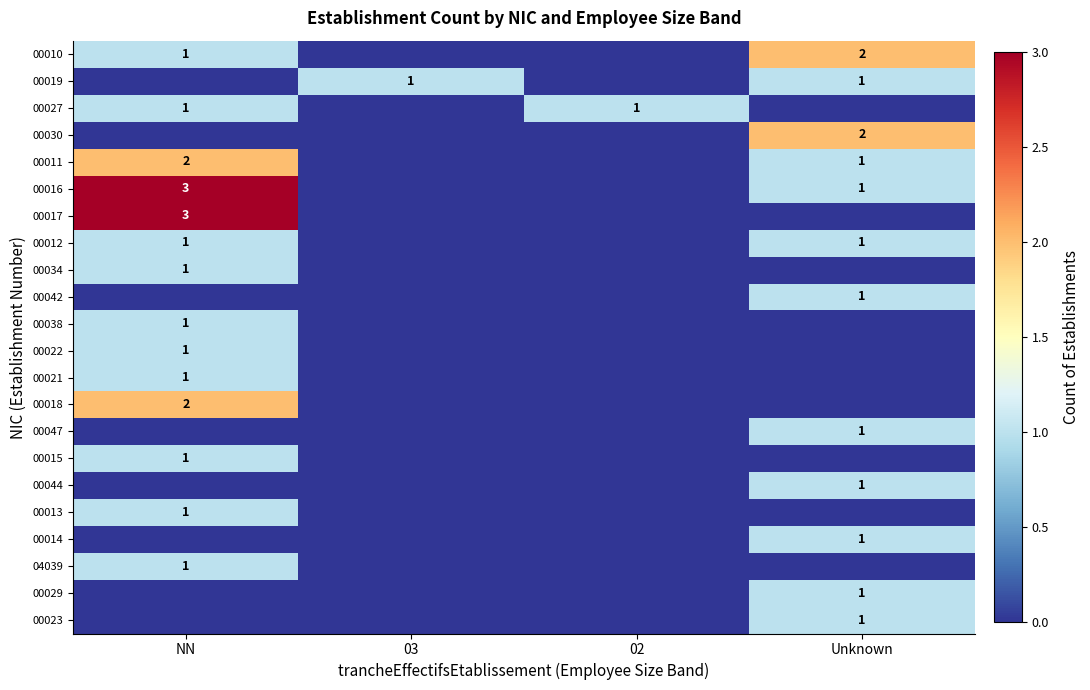

Is the value of 00010 at Unknown greater than the value of 00034 at NN?

Yes